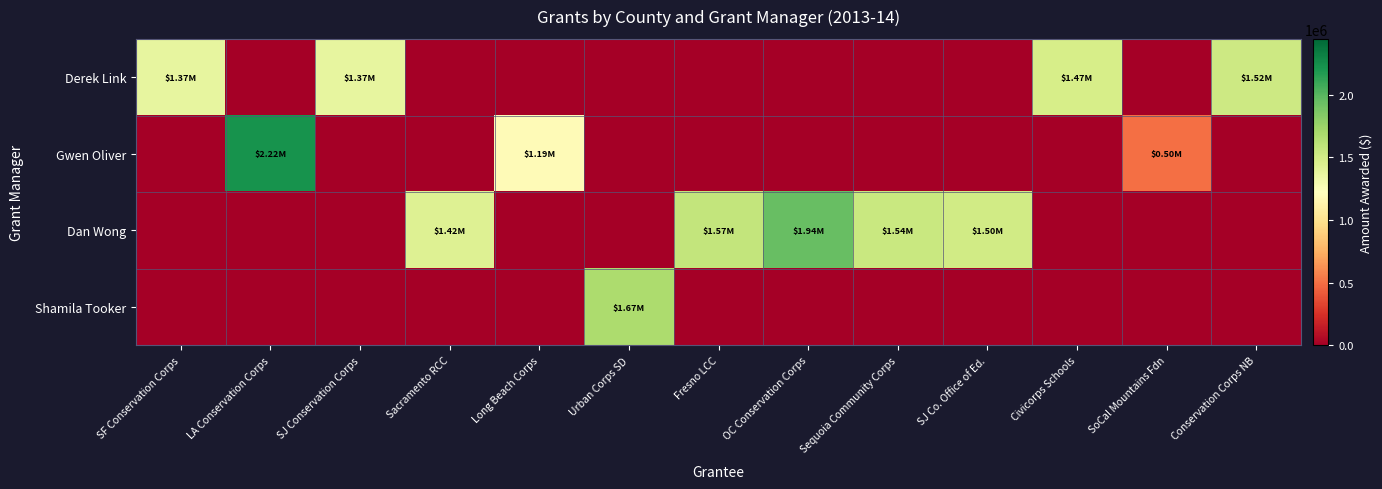

List the series in order of their peak value, highest first.

Gwen Oliver, Dan Wong, Shamila Tooker, Derek Link